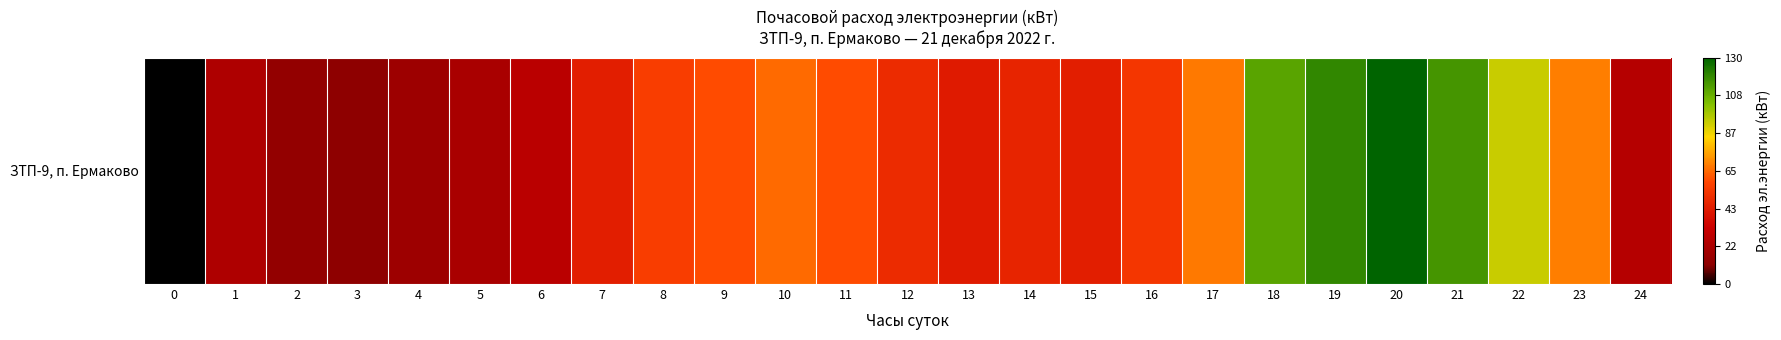

What is the difference between the maximum and minimum values?

129.8